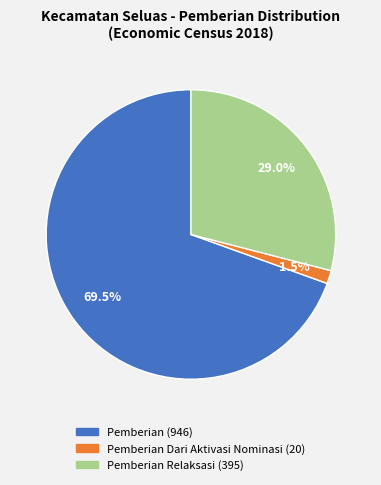

Is there any slice that represents more than half of the pie?

Yes